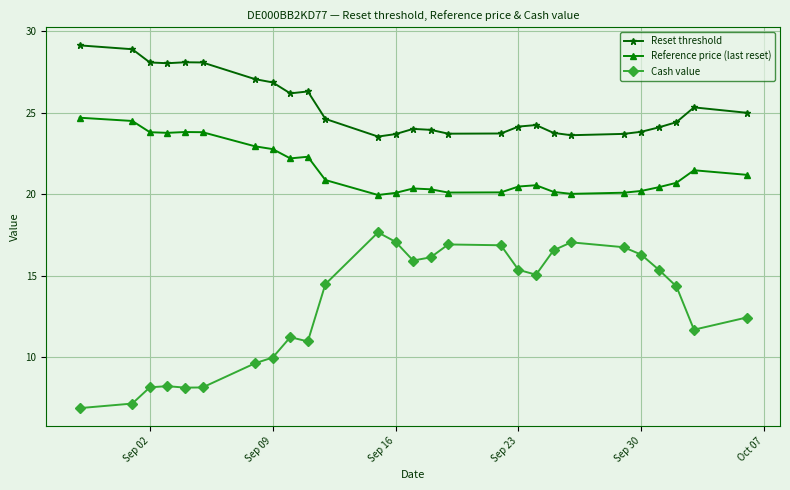

What is the value of the Reset threshold point at the 17th from the left?

23.7